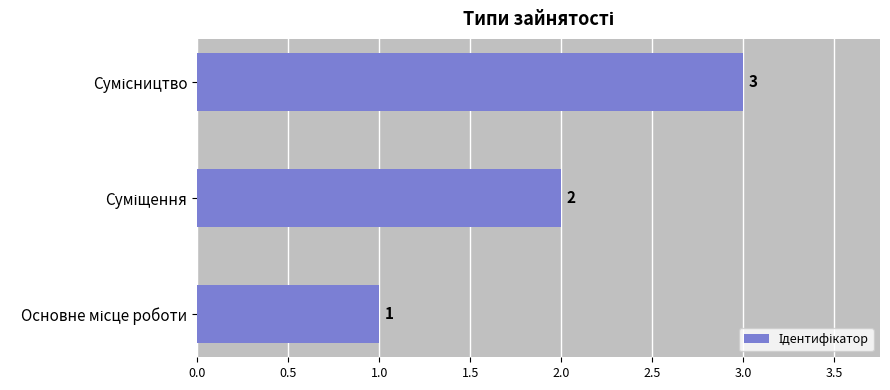

What is the average value?

2